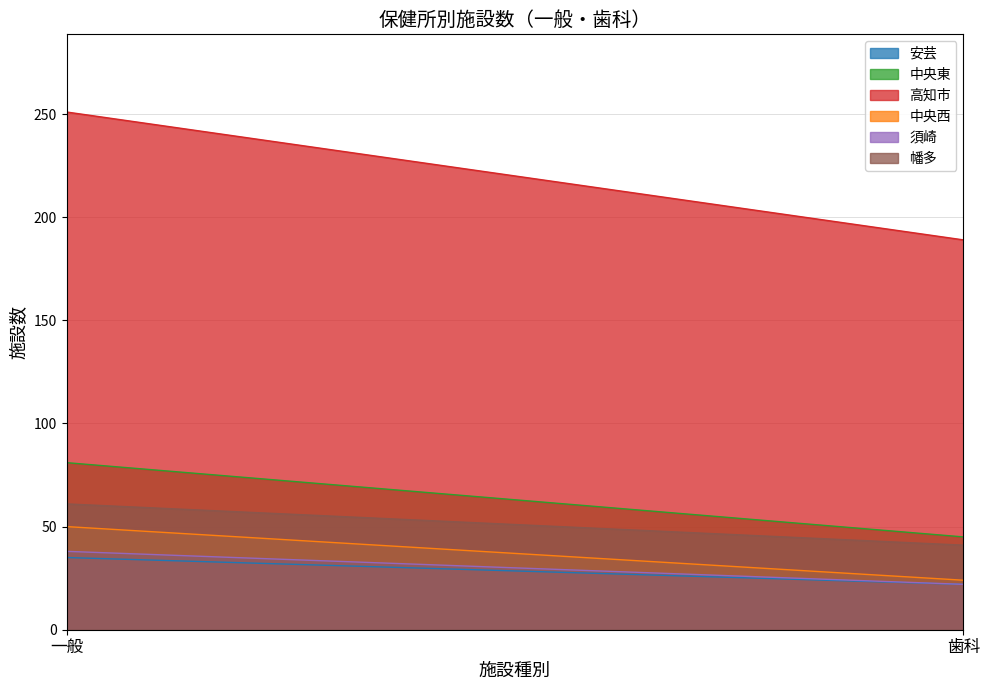

Reading left to right, extract all data points from this chart.

安芸: 一般=35	歯科=22
中央東: 一般=81	歯科=45
高知市: 一般=251	歯科=189
中央西: 一般=50	歯科=24
須崎: 一般=38	歯科=22
幡多: 一般=61	歯科=41